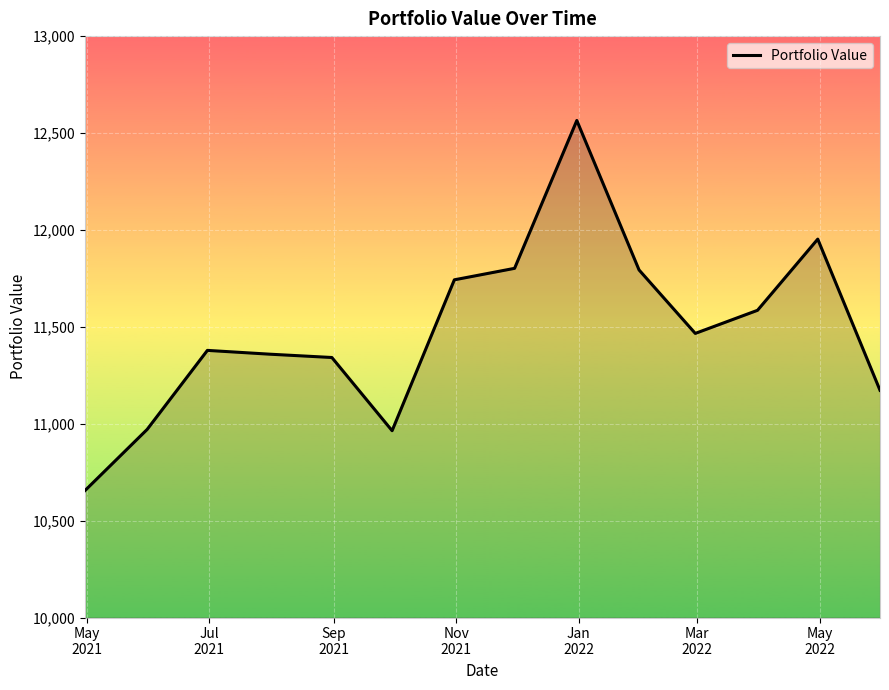

How many lines are shown in the chart?

1